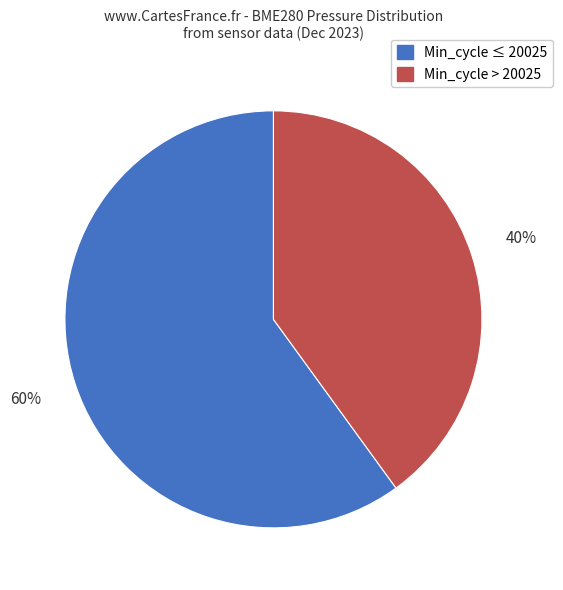

Is there any slice that represents more than half of the pie?

Yes